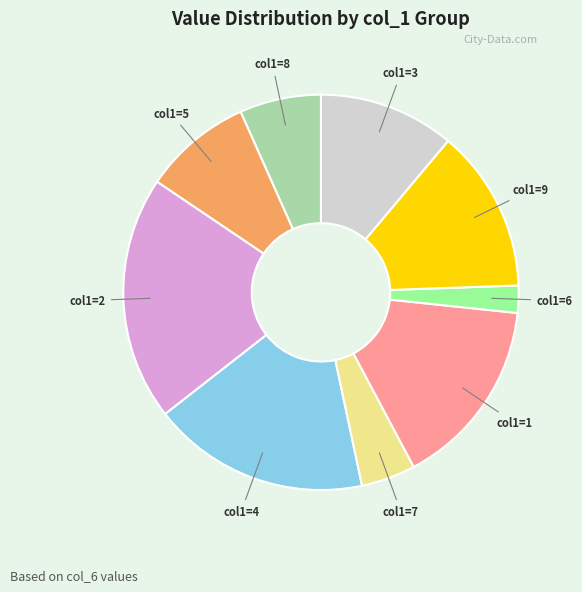

Is there a majority slice in this chart?

No